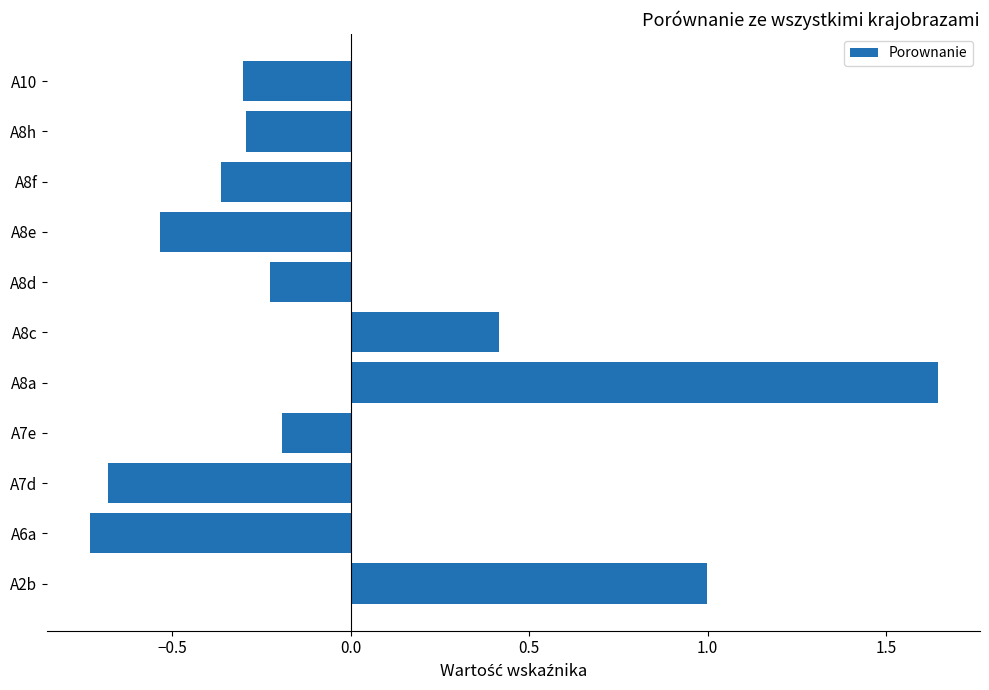

Which category has the highest value across all series?

A8a